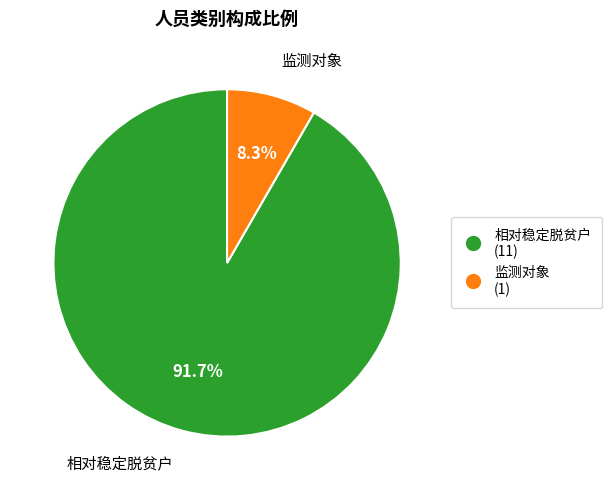

Which category has the biggest portion of the pie?

相对稳定脱贫户